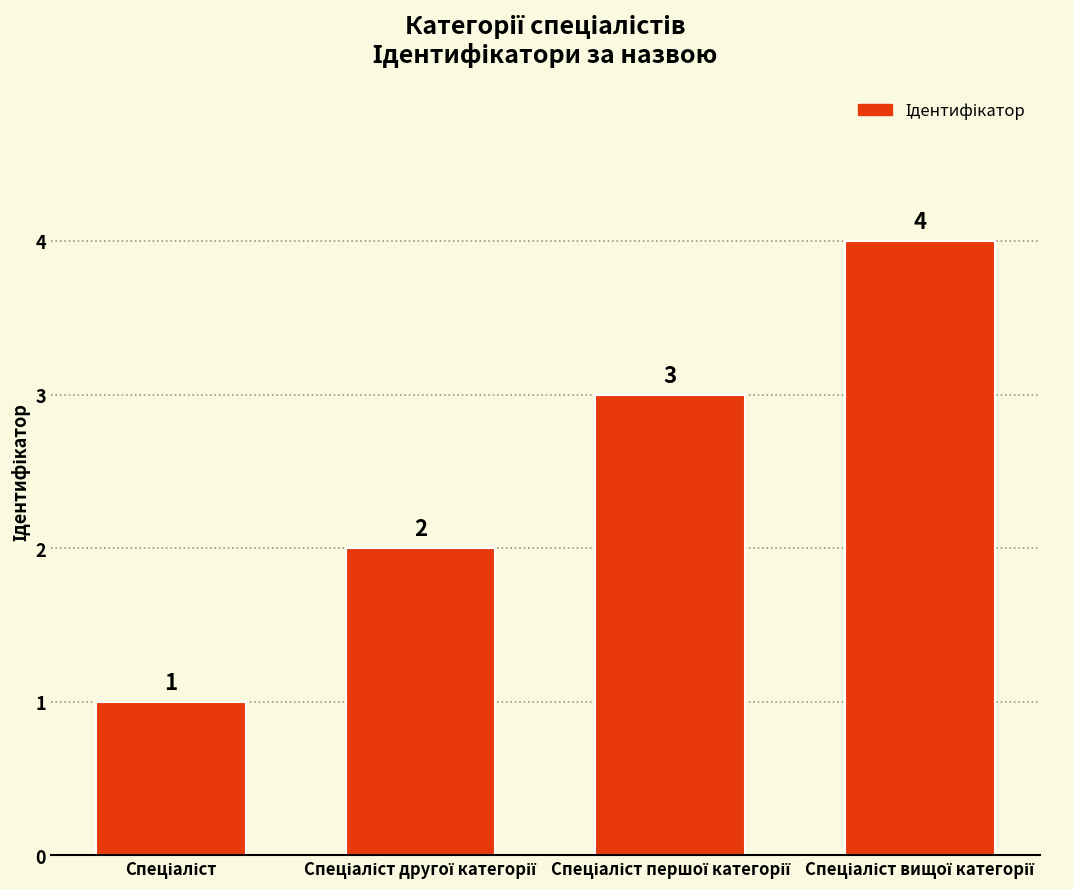

What is the maximum value shown in the chart?

4